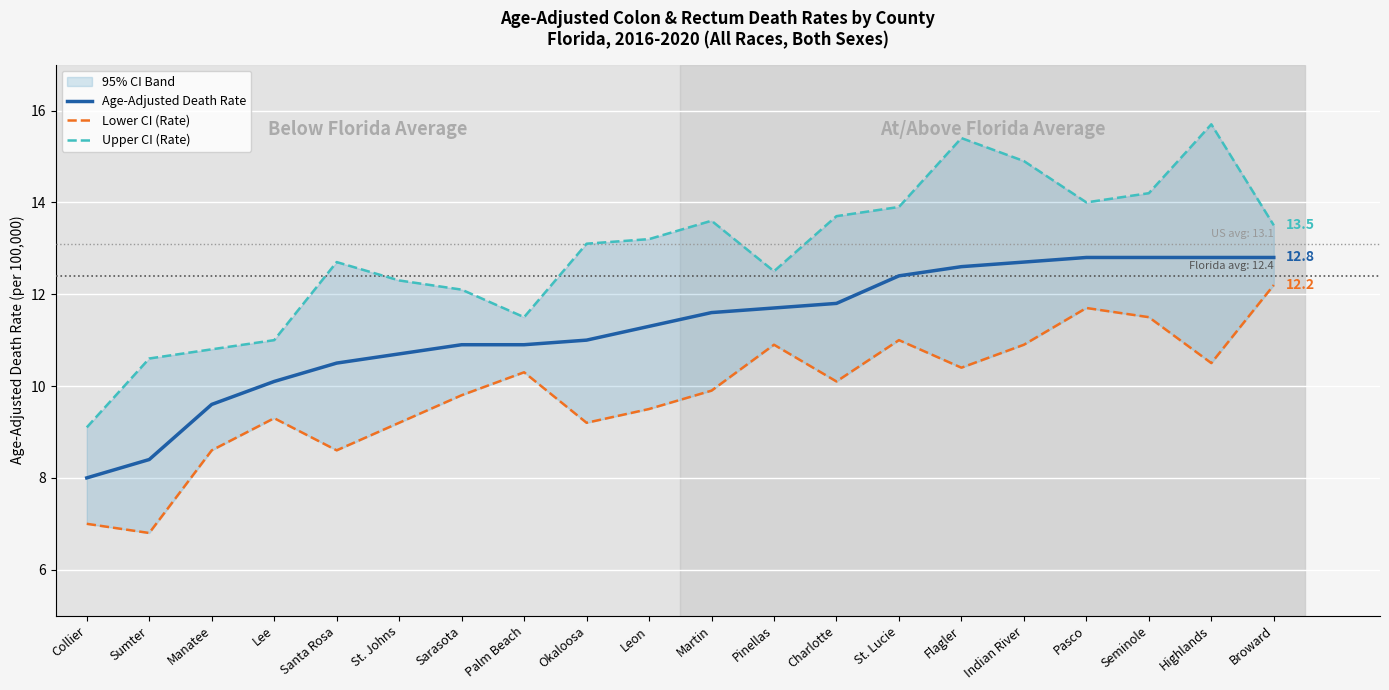

At which category does Upper CI (Rate) reach its first local valley?

Palm Beach